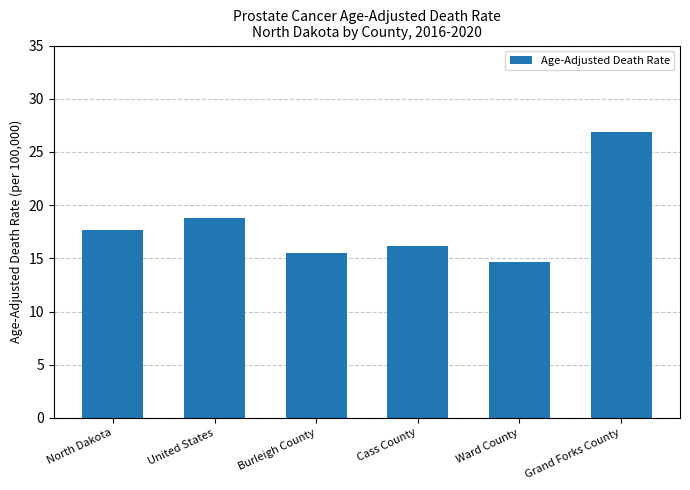

What is the label of the 6th bar from the right?

North Dakota